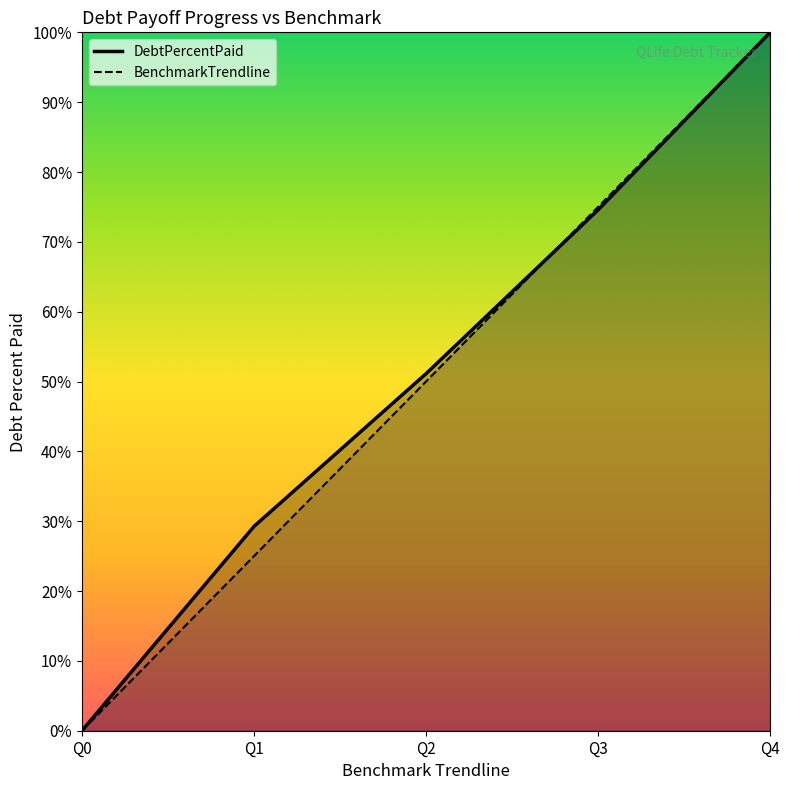

Reading left to right, extract all data points from this chart.

DebtPercentPaid: Q0=0.0	Q1=29.2	Q2=51.1	Q3=74.6	Q4=100.0
BenchmarkTrendline: Q0=0.0	Q1=25.0	Q2=50.0	Q3=75.0	Q4=100.0